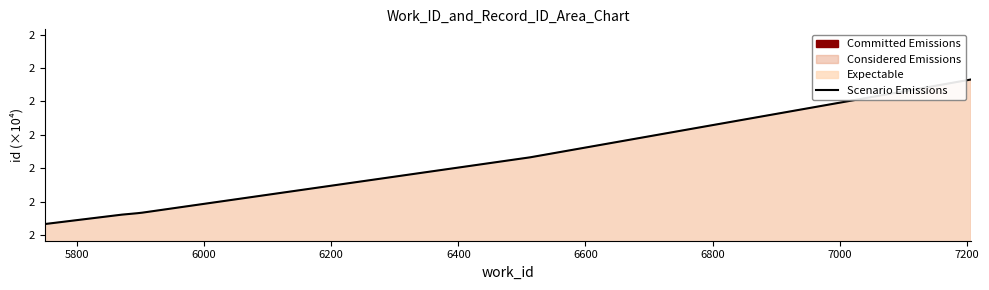

Between 5800 and 6400, which is larger?

6400